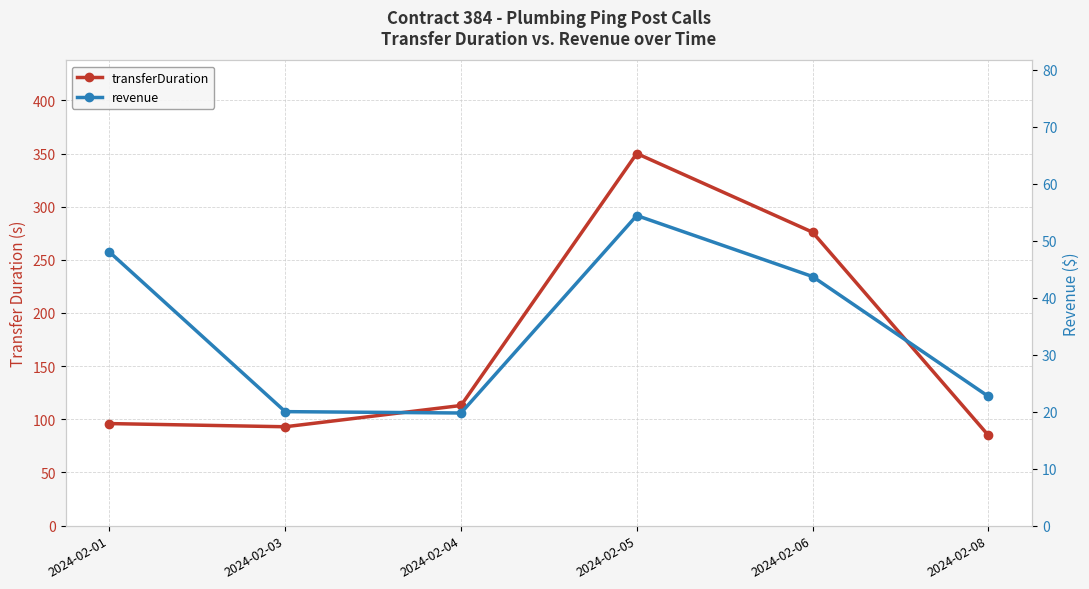

What is the difference between the highest and lowest values at 2024-02-06?

232.3